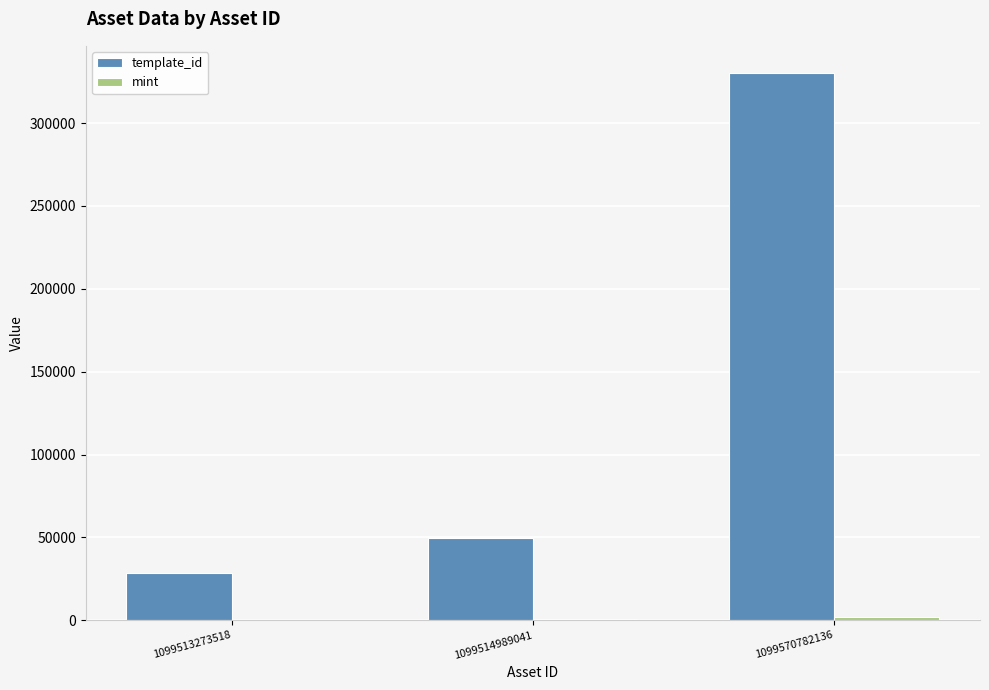

Which series changed the most between 1099514989041 and 1099570782136?

template_id